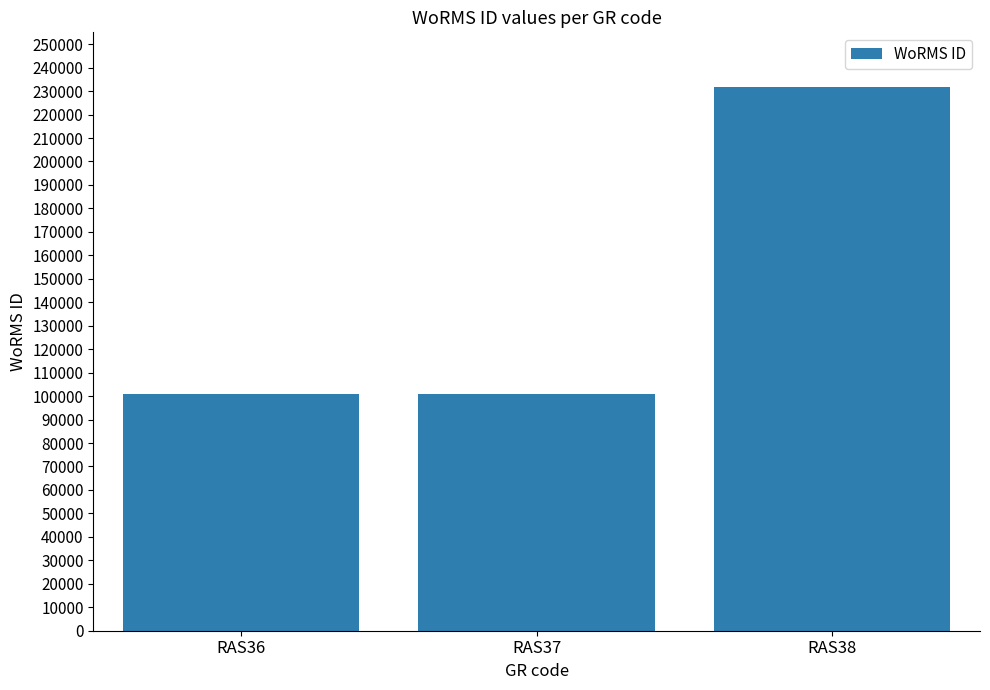

True or false: the data shows 100803 at RAS36.

True